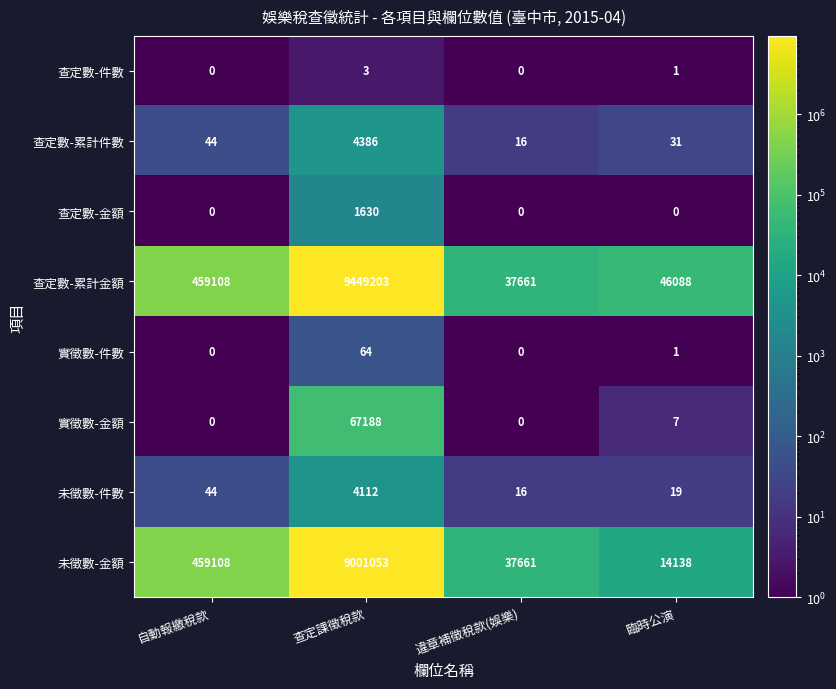

List the series in order of their peak value, lowest first.

查定數-件數, 實徵數-件數, 查定數-金額, 未徵數-件數, 查定數-累計件數, 實徵數-金額, 未徵數-金額, 查定數-累計金額